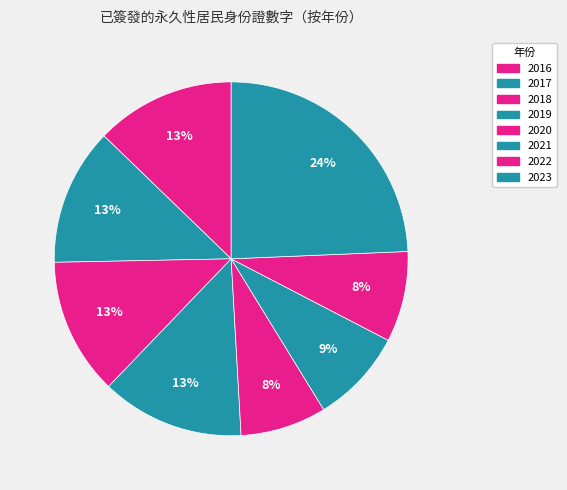

Which has a higher value, 2016 or 2023?

2023